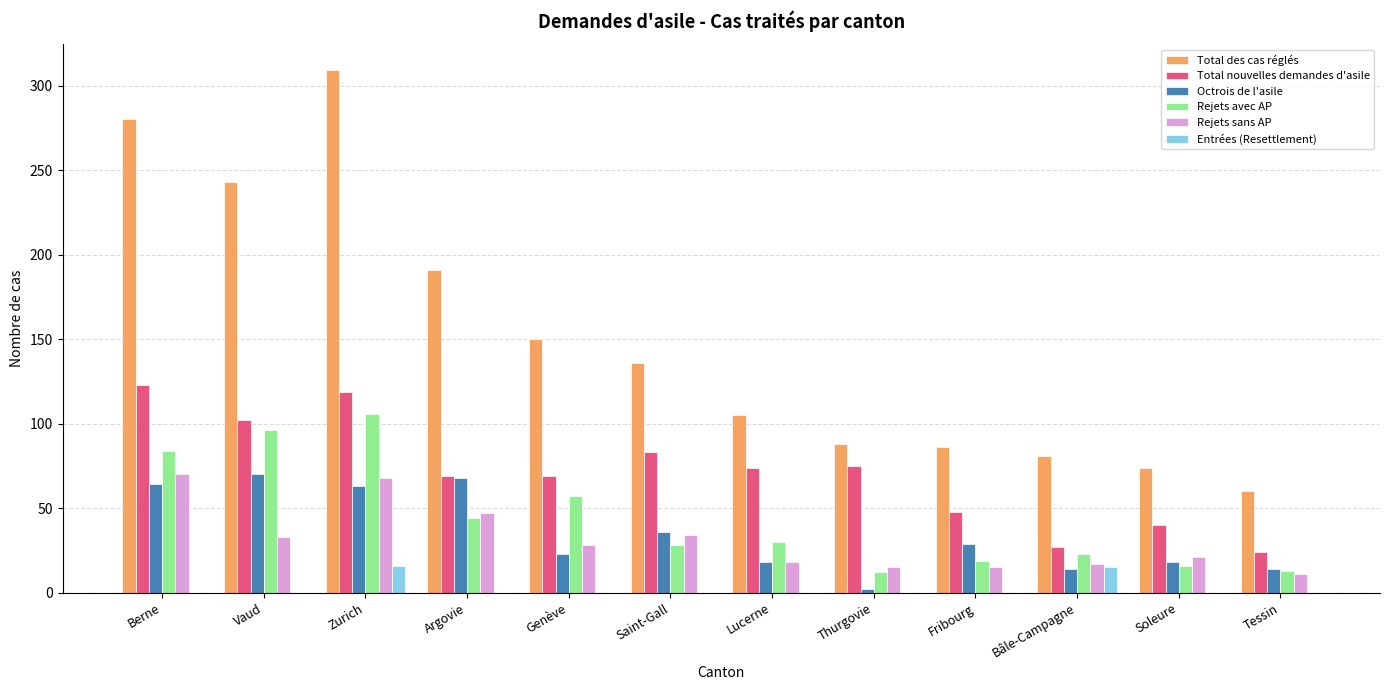

Is the value of Entrées (Resettlement) at Argovie greater than the value of Total nouvelles demandes d'asile at Vaud?

No